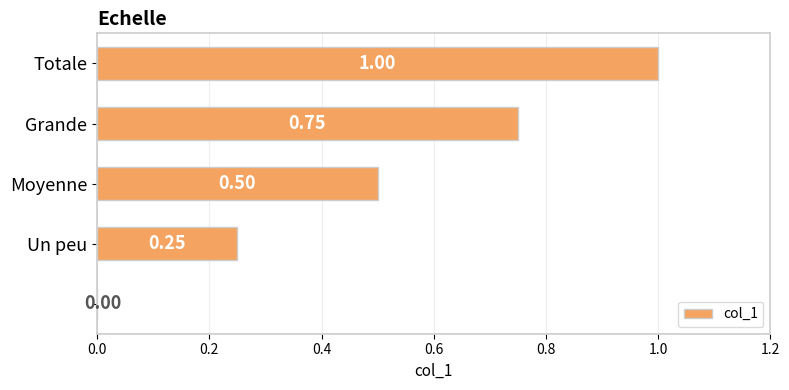

What is the sum of all values?

2.5